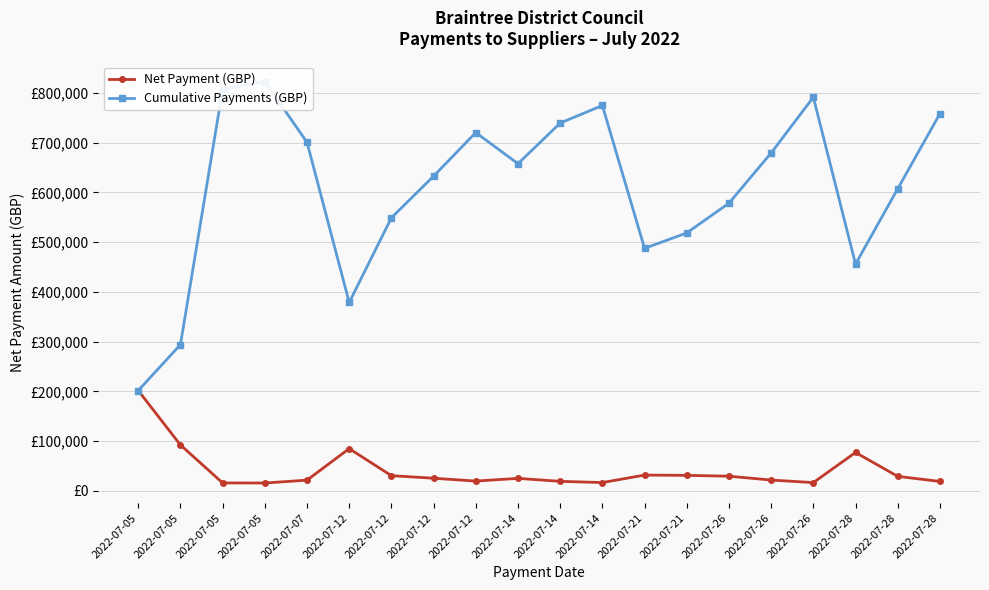

How many lines are shown in the chart?

2